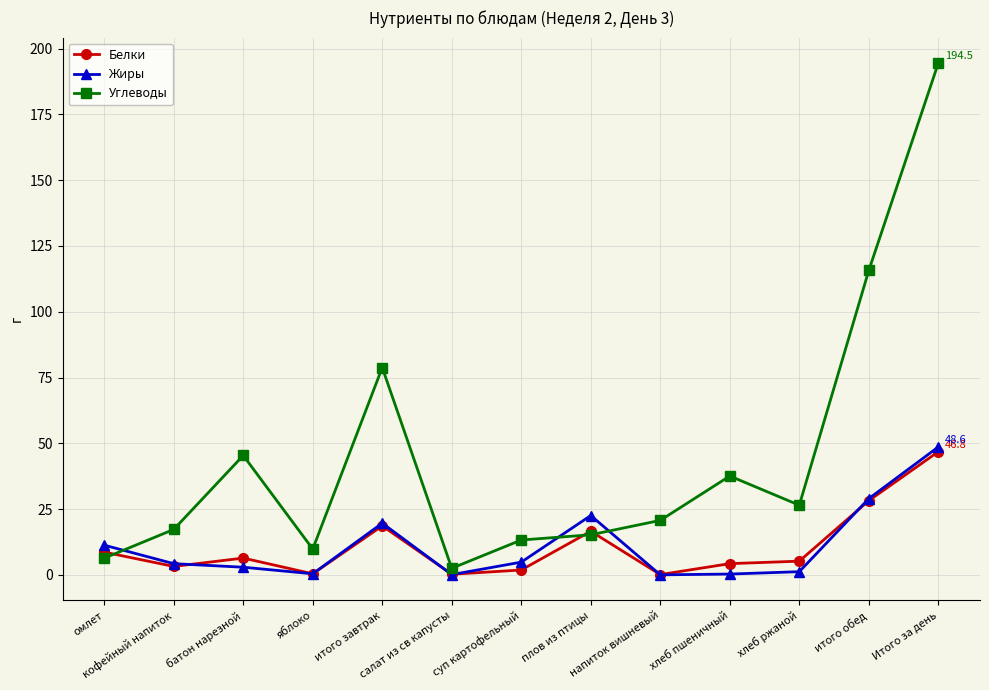

True or false: Углеводы and Белки cross at least once.

True